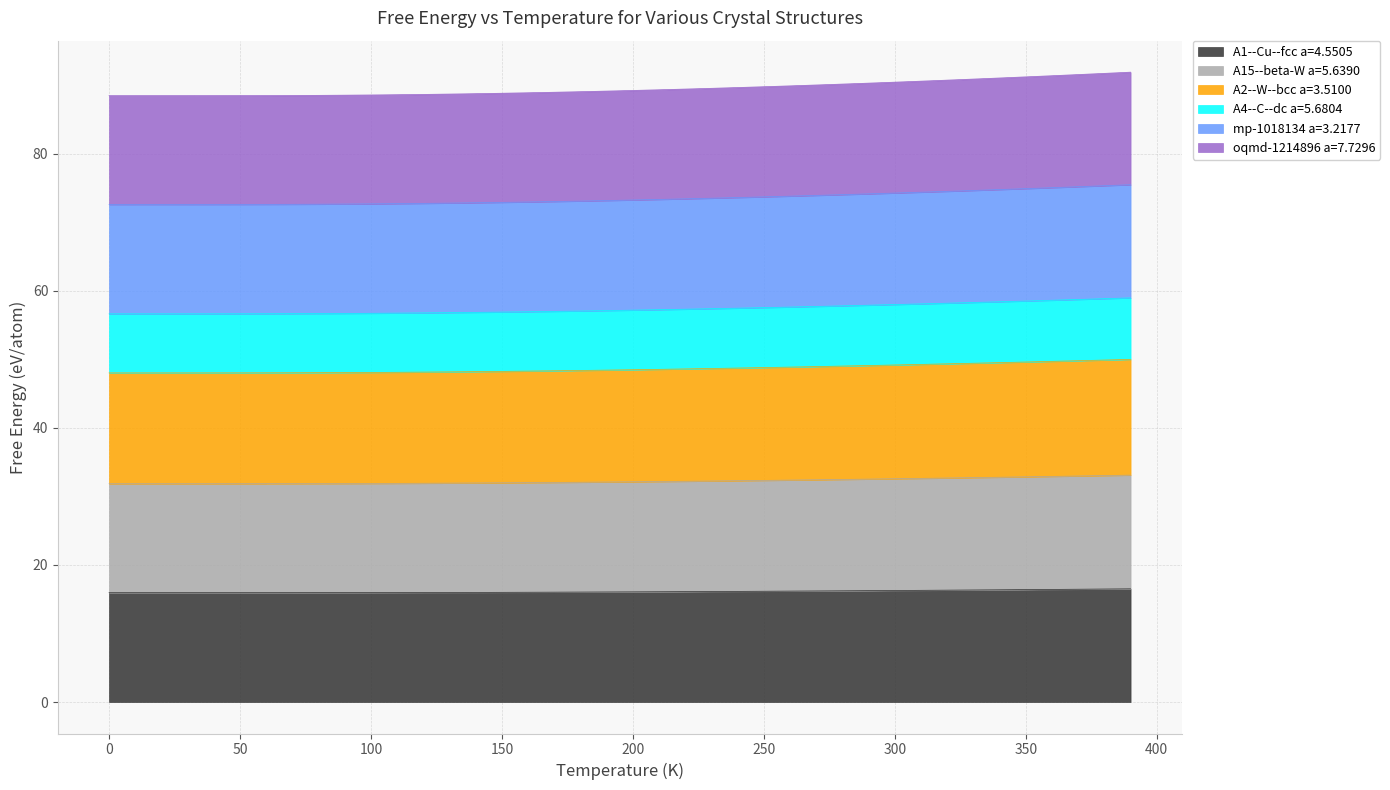

The mp-1018134 a=3.2177 series shows 17.9 at 270. True or false?

False